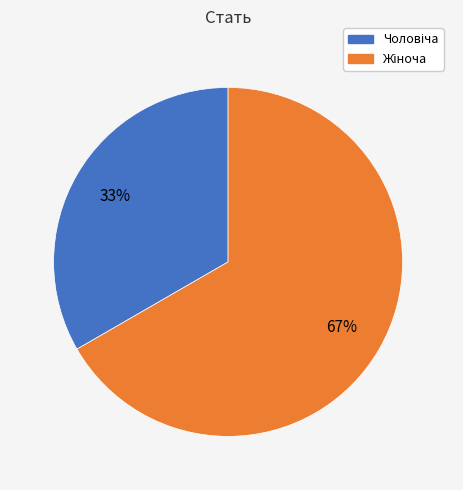

Does any single category account for the majority?

Yes